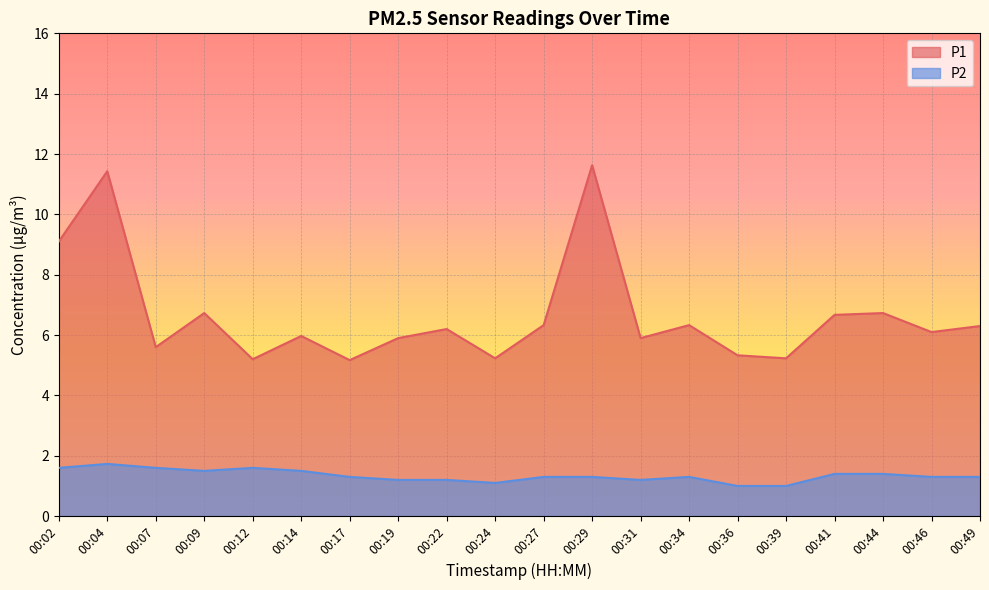

The value of P1 at 00:14 is 6.0. True or false?

True